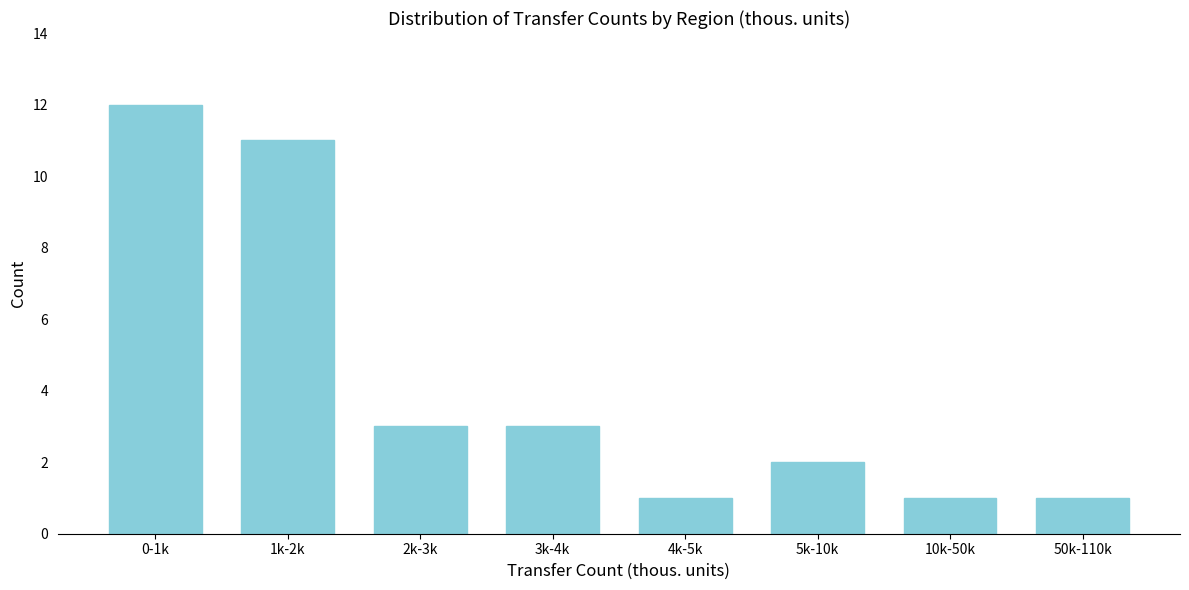

Reading left to right, list all the values displayed in this chart.

12	11	3	3	1	2	1	1